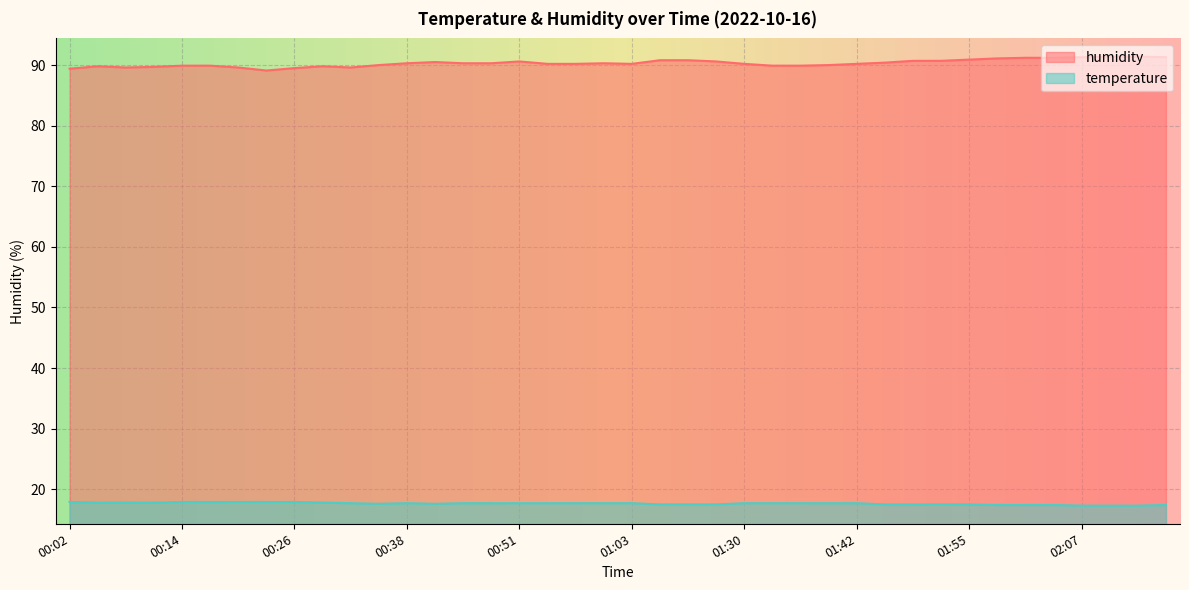

What is the difference between the humidity values at 02:07 and 01:13?

0.5